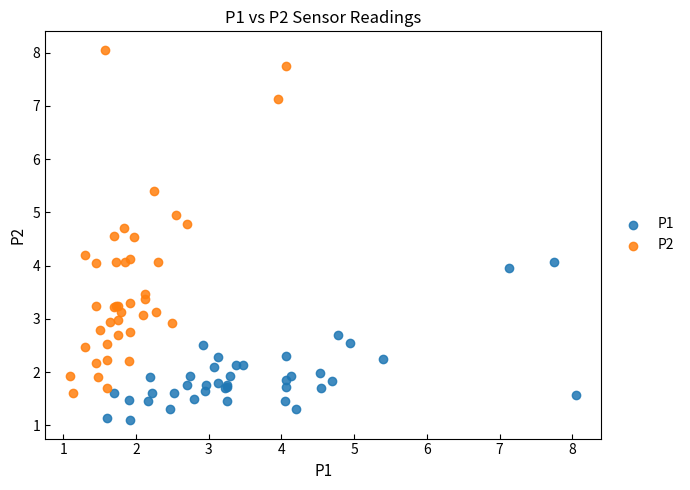

Which series contains the lowest Y value?

P1